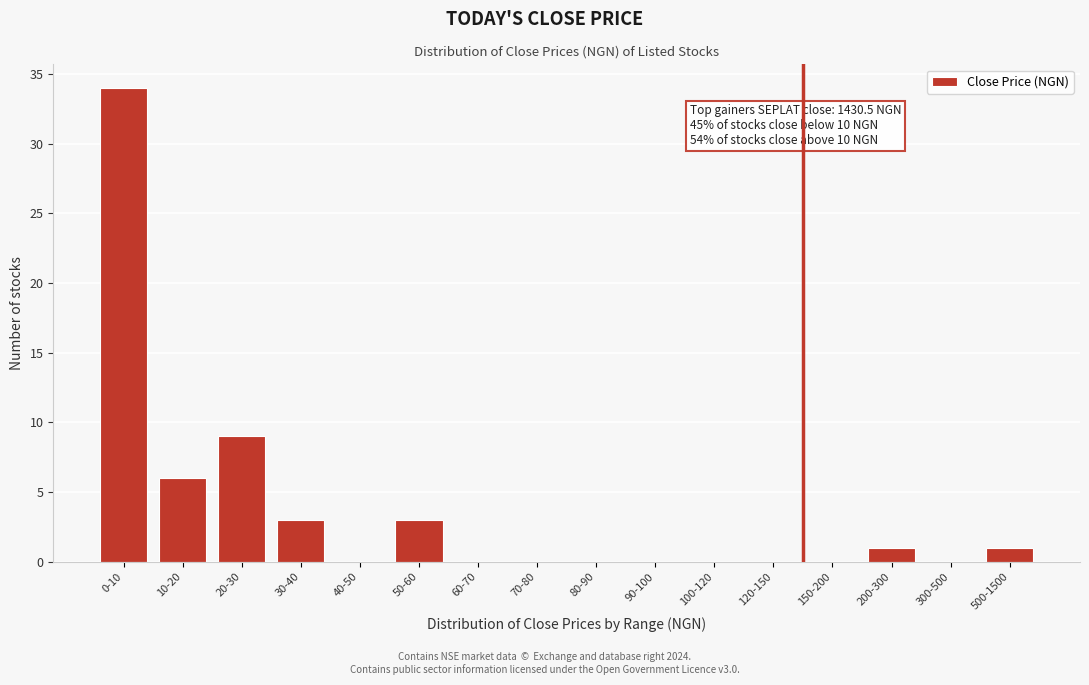

Reading right to left, list all the values displayed in this chart.

500-1500=1	300-500=0	200-300=1	150-200=0	120-150=0	100-120=0	90-100=0	80-90=0	70-80=0	60-70=0	50-60=3	40-50=0	30-40=3	20-30=9	10-20=6	0-10=34